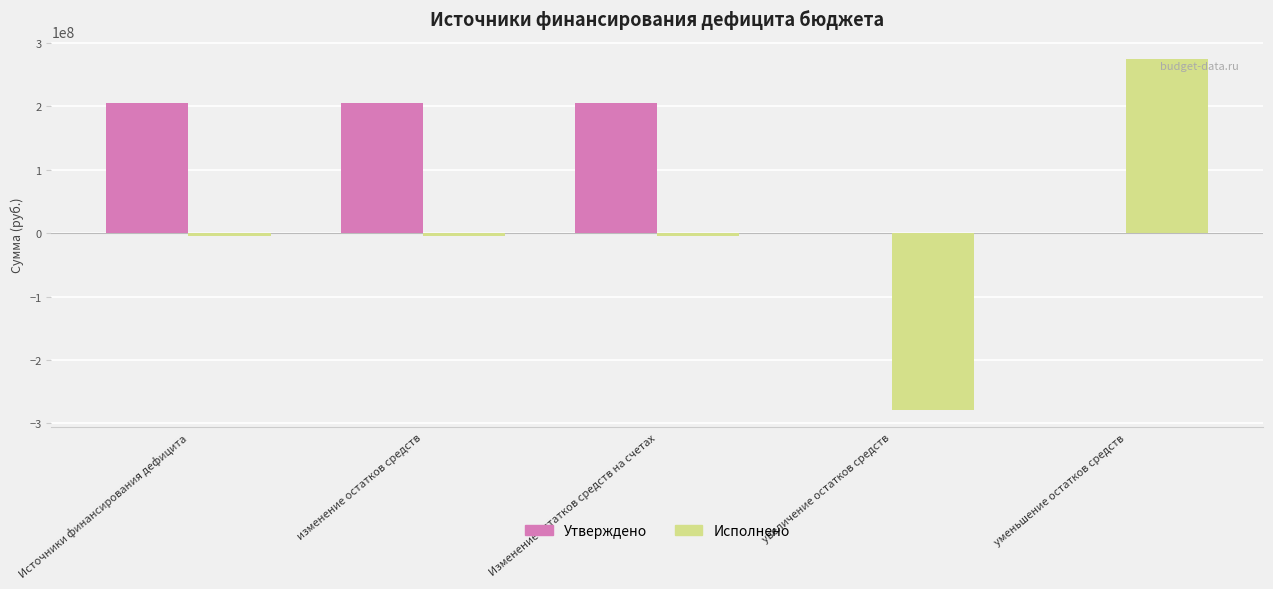

Reading right to left, transcribe all the data shown in this chart.

Утверждено: 0.0	0.0	206052767.6	206052767.6	206052767.6
Исполнено: 274458569.5	-278659924.1	-4201354.6	-4201354.6	-4201354.6